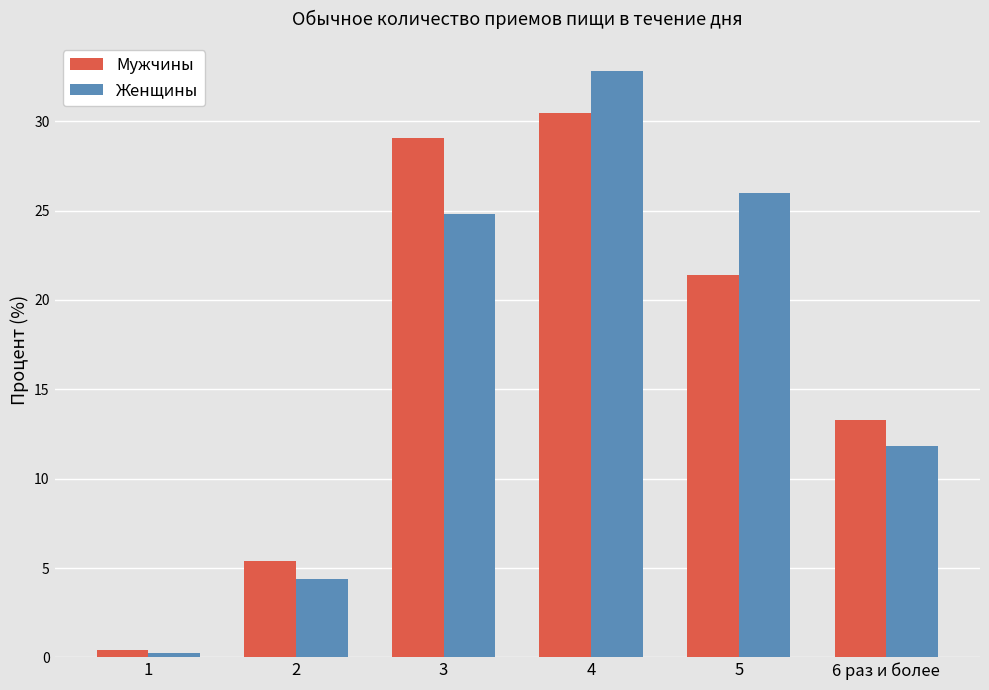

At 3, list the series in order from smallest to largest.

Женщины, Мужчины